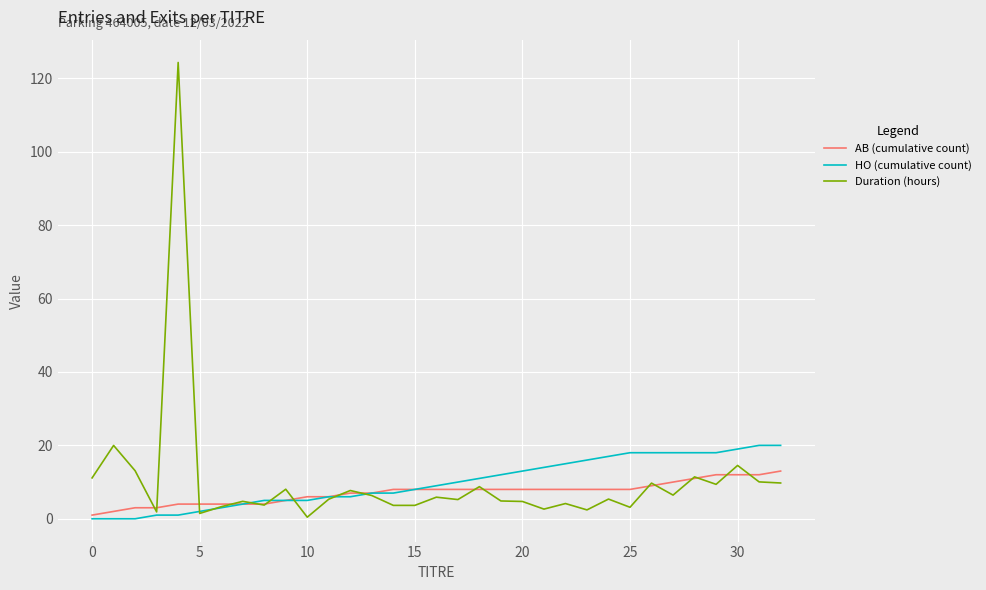

How many values in the HO (cumulative count) series are below 9?

16